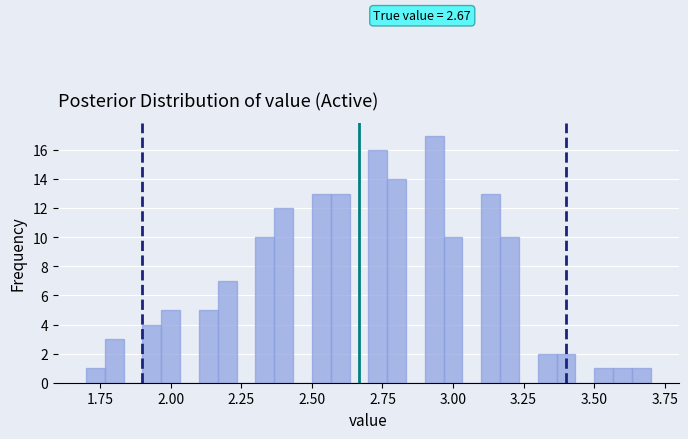

Around what value on the x-axis is the tallest bar? Give the approximate position of its centre, as read against the axis.

2.95